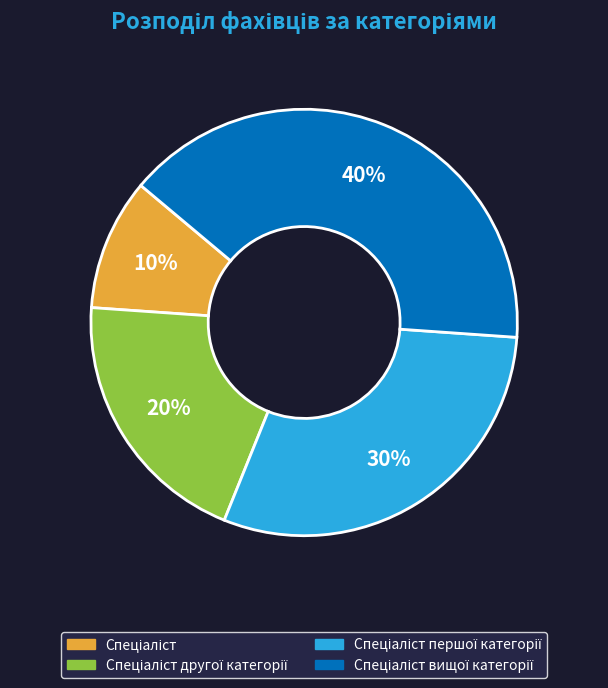

Is there any slice that represents more than half of the pie?

No